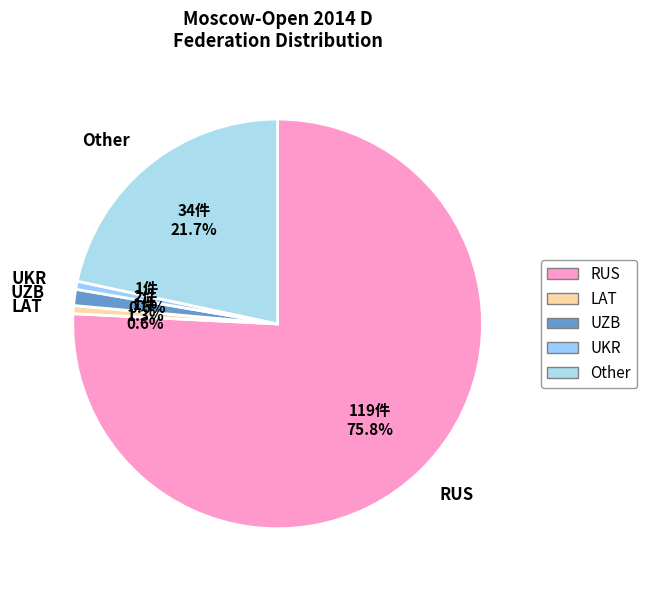

Do RUS and LAT together represent more than half of the pie?

Yes